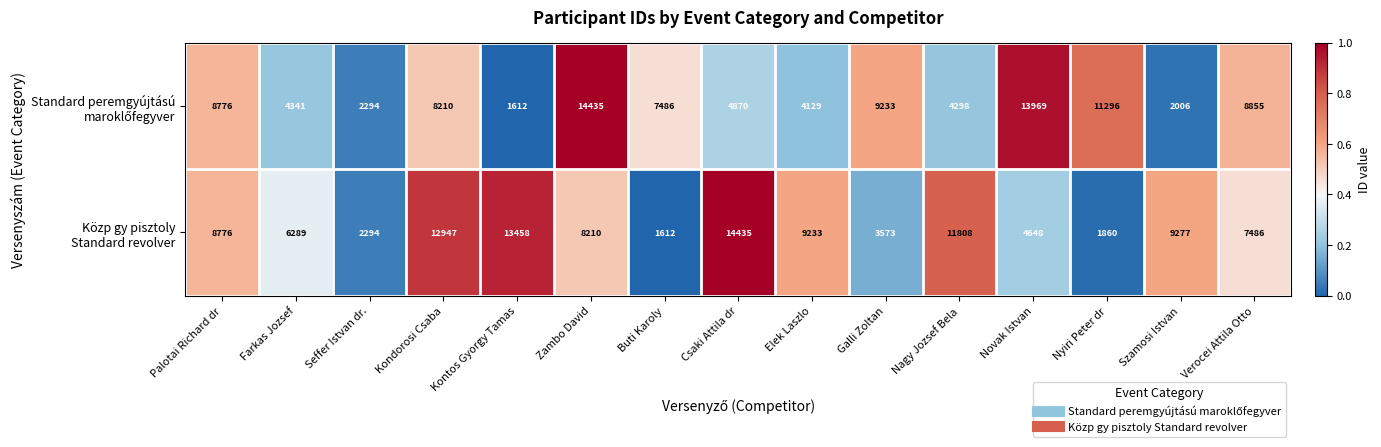

What is the greatest value displayed?

14435